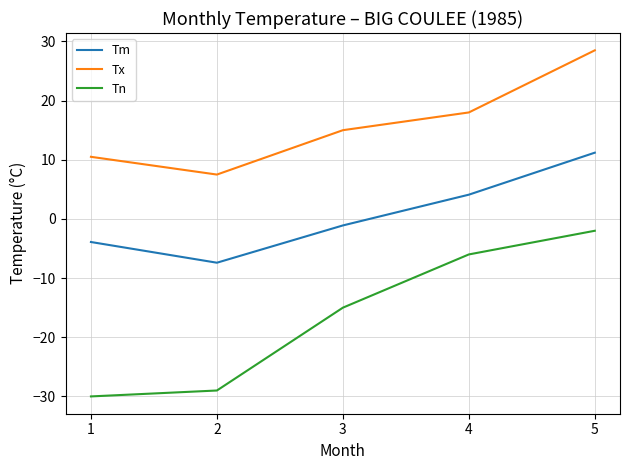

Is the value of Tm at 4 greater than the value of Tn at 3?

Yes